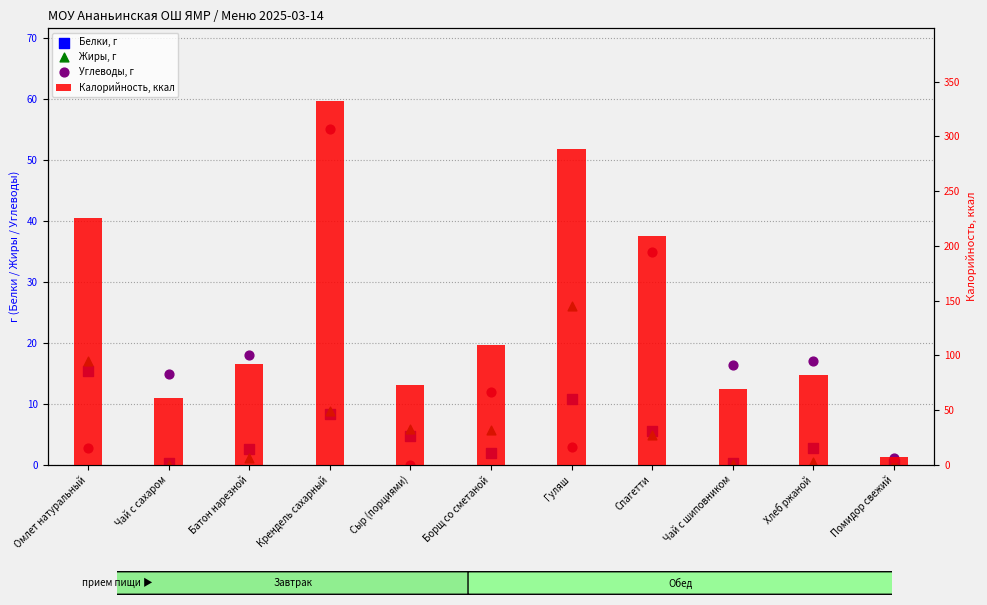

What are all the series names shown in the legend?

Белки, г, Жиры, г, Углеводы, г, Калорийность, ккал